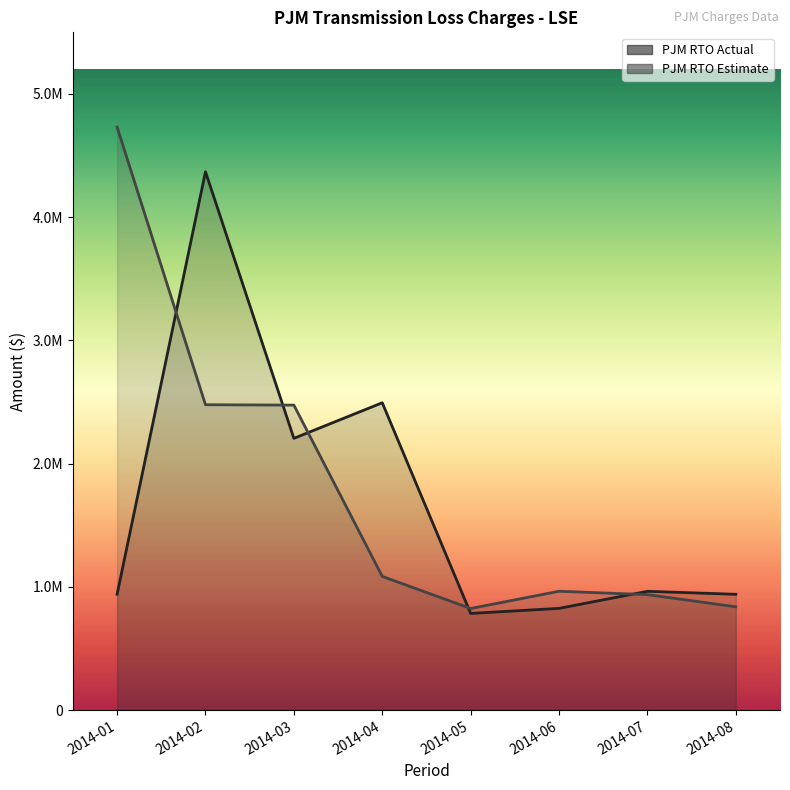

Between which two adjacent categories do PJM RTO Actual and PJM RTO Estimate first intersect?

2014-01 and 2014-02